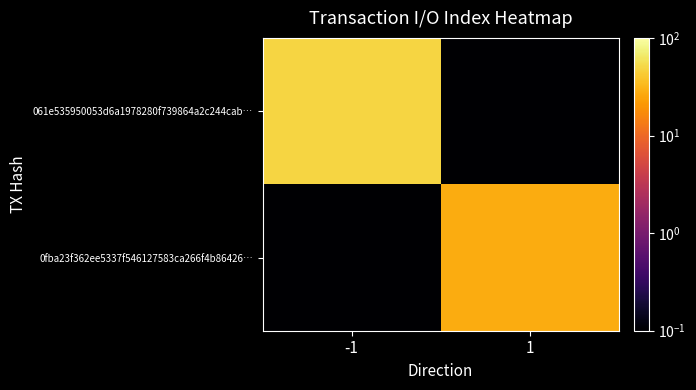

Rank the series at -1 from lowest to highest value.

0fba23f362ee5337f546127583ca266f4b86426…, 061e535950053d6a1978280f739864a2c244cab…